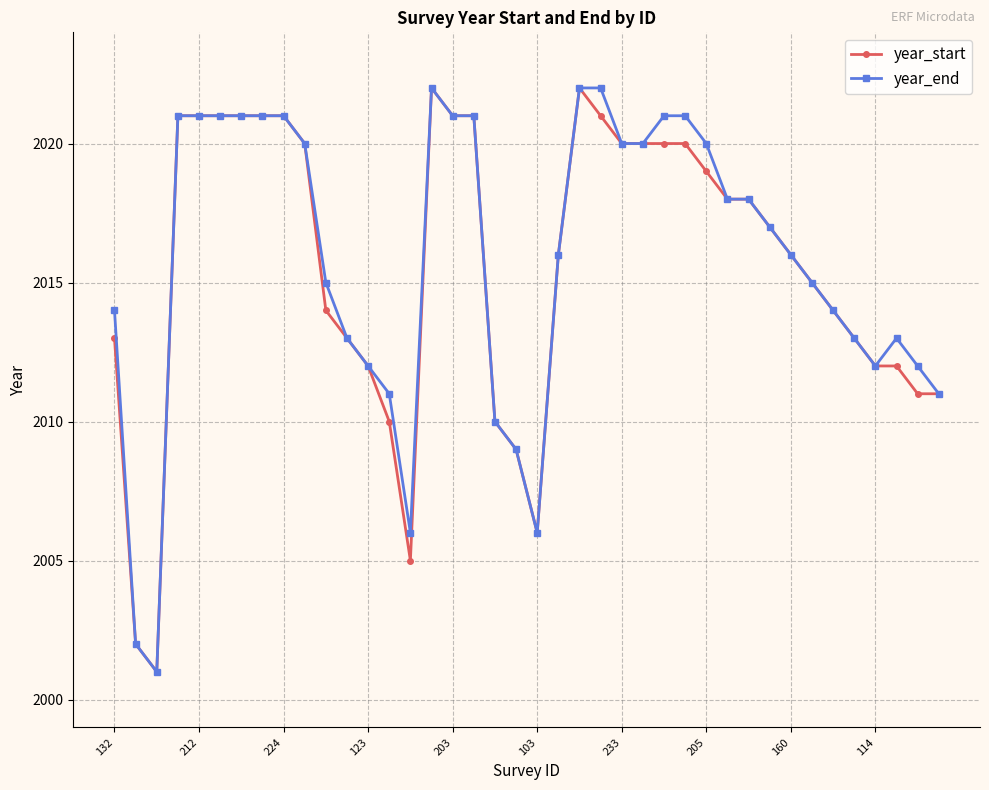

What is the greatest value displayed?

2022